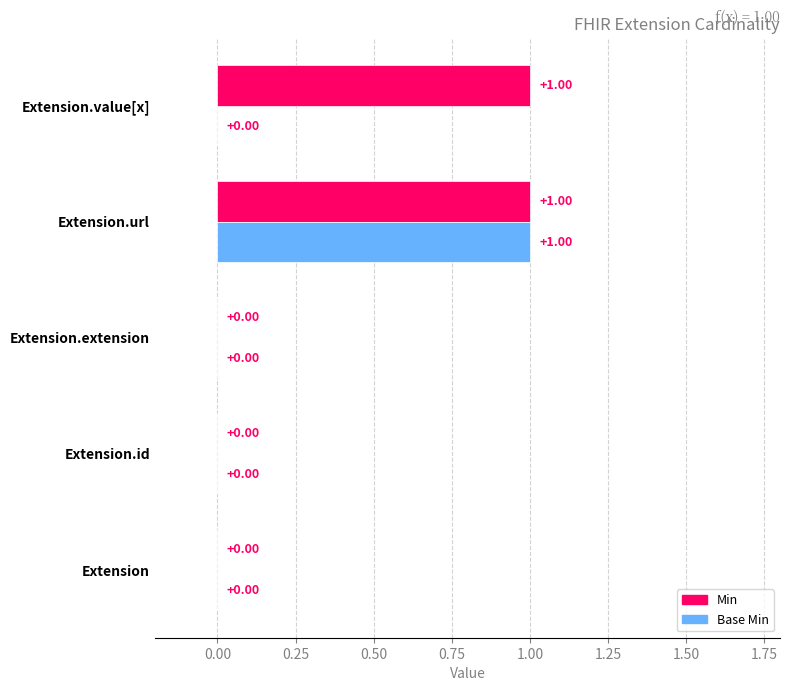

Which series has the largest total across all categories?

Min